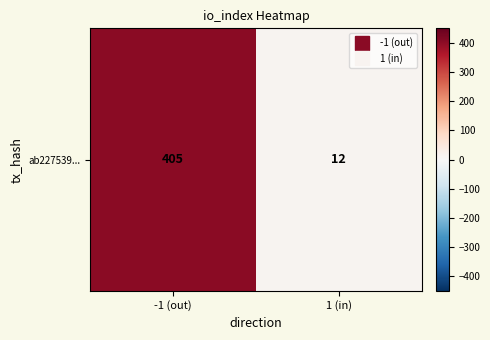

Is it true that the value at 1 (in) is 5?

False